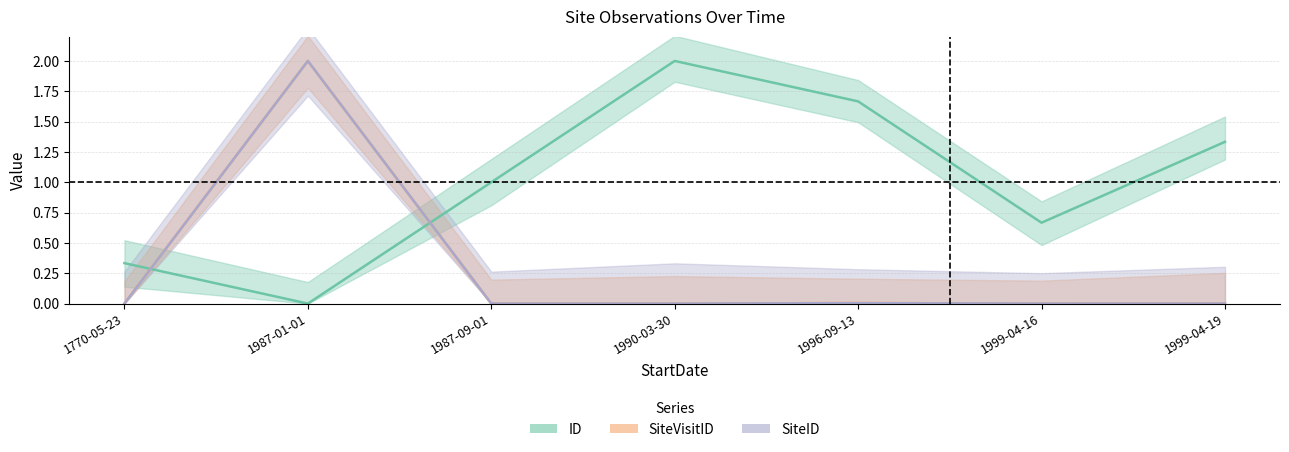

What is the difference between the maximum and minimum values in the SiteVisitID centre series?

2.0